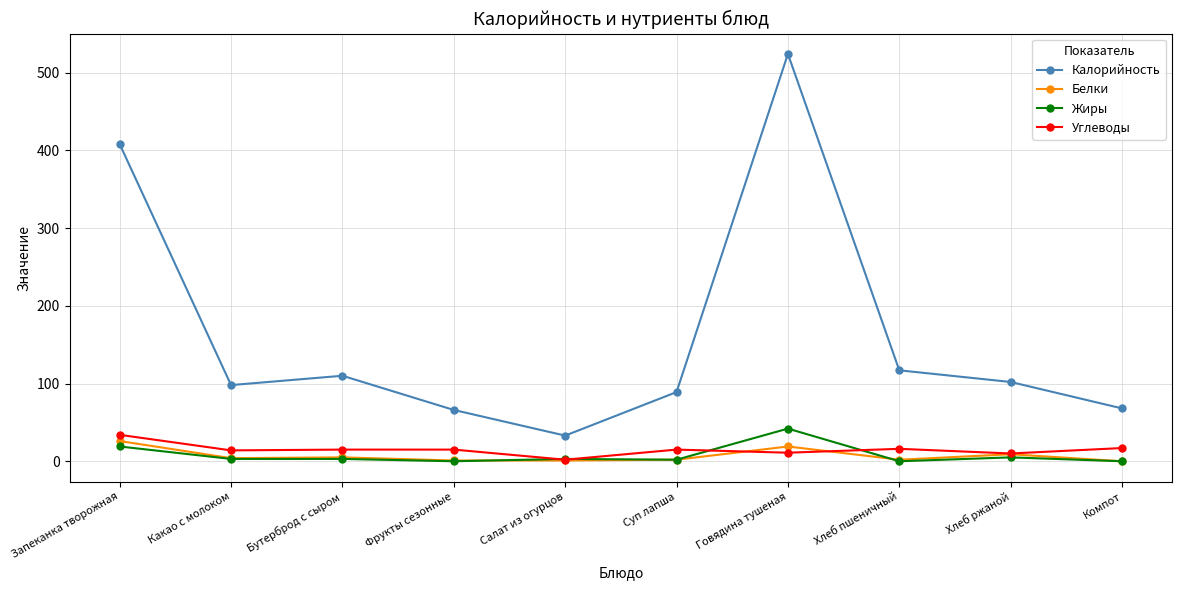

Which series has the largest range (max minus min)?

Калорийность